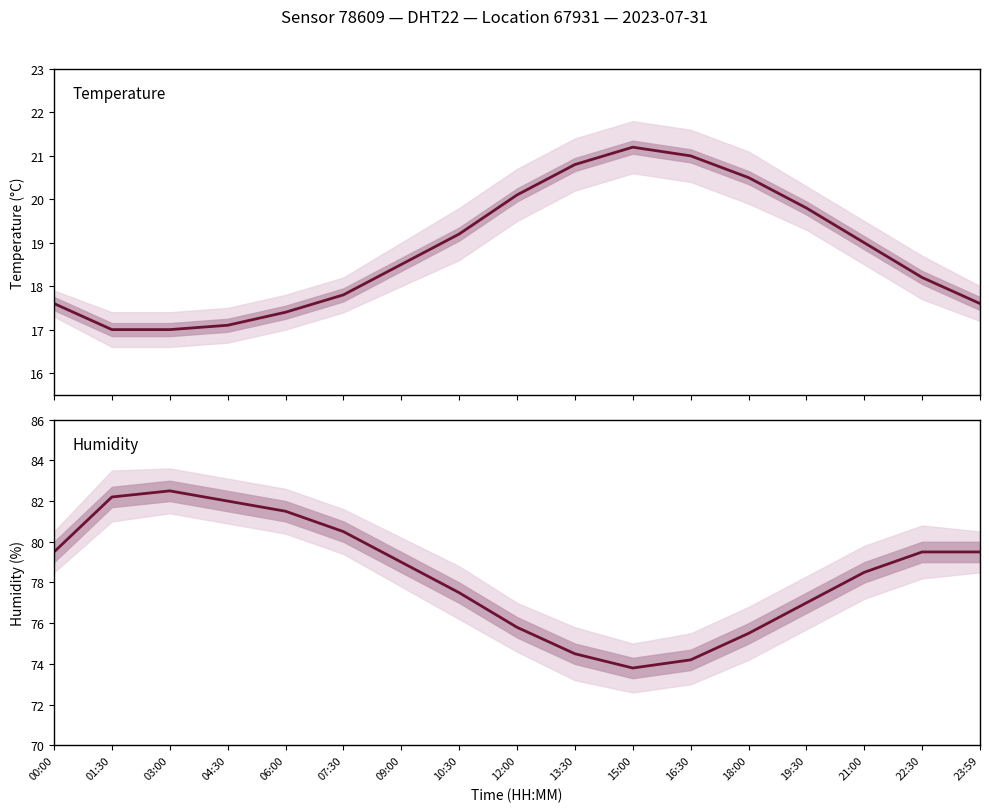

The value of humidity at 07:30 is 44.9. True or false?

False